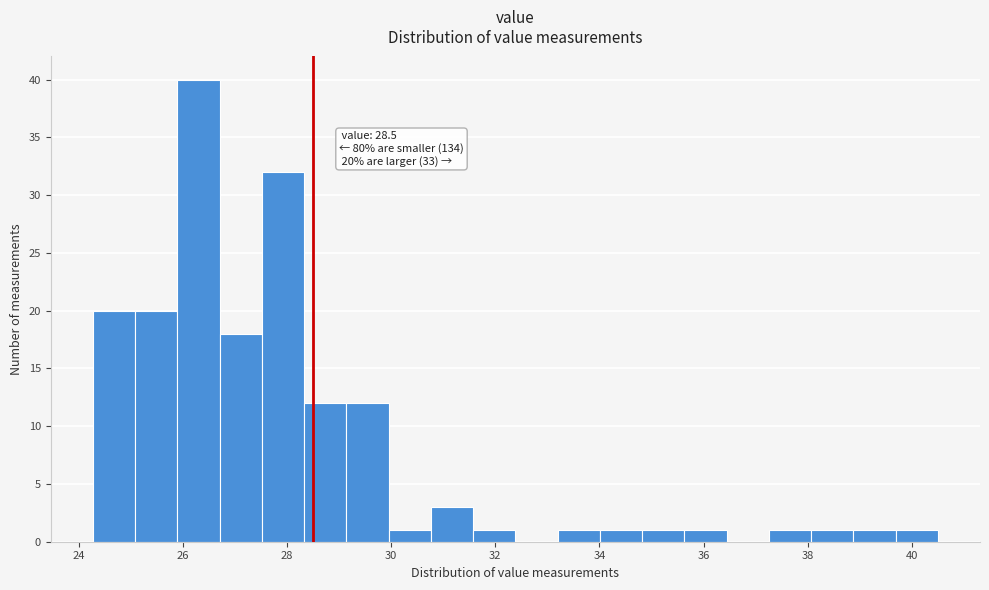

Over which range of the x-axis is the bar tallest?

25.8 to 26.8